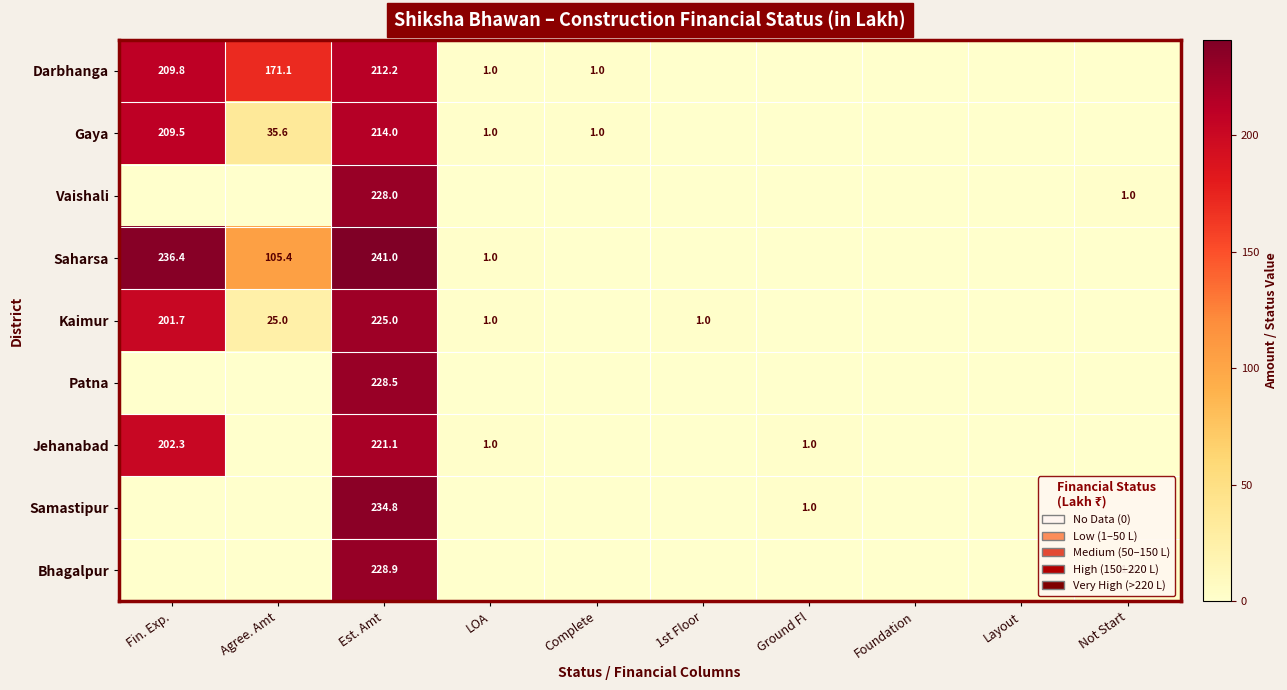

Which has a higher value, Est. Amt or Not Start?

Est. Amt